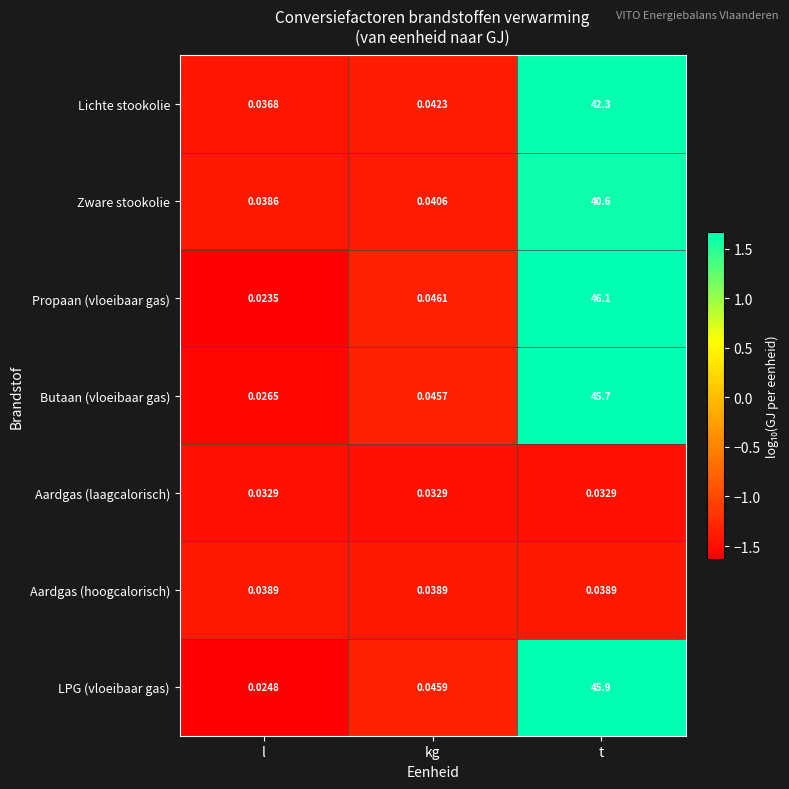

Which series changed the most between l and t?

Propaan (vloeibaar gas)